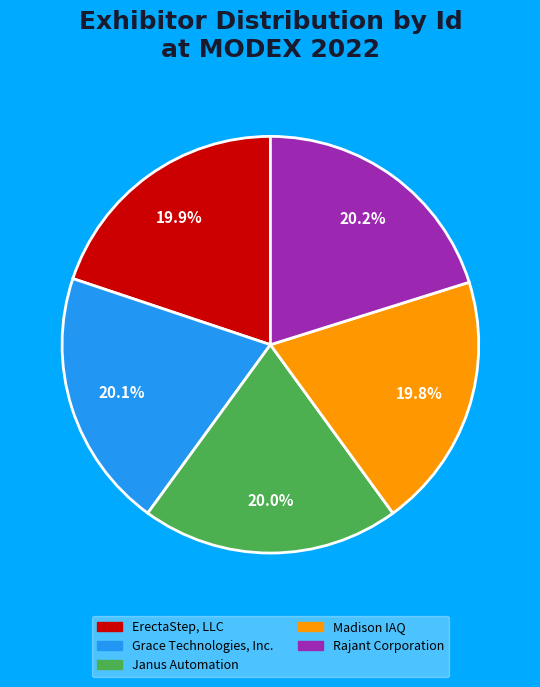

Rank the categories by value from lowest to highest.

Madison IAQ, ErectaStep, LLC, Janus Automation, Grace Technologies, Inc., Rajant Corporation